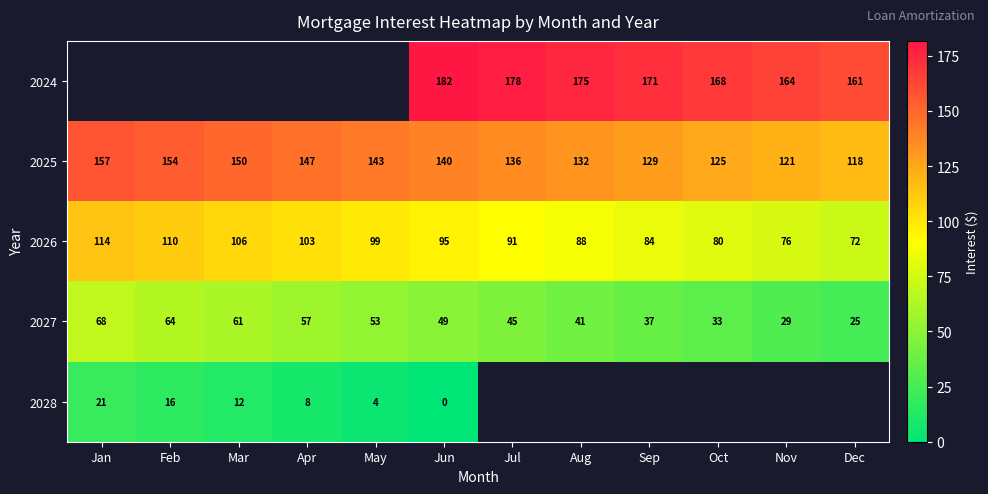

At which category is the sum across all series the highest?

Jun